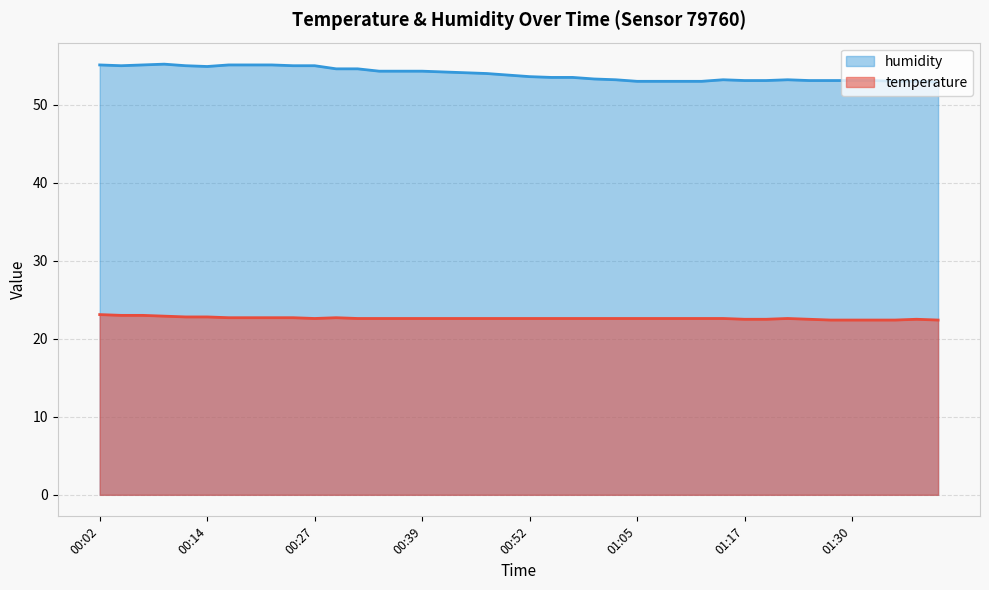

At how many categories does at least one series exceed 28?

40